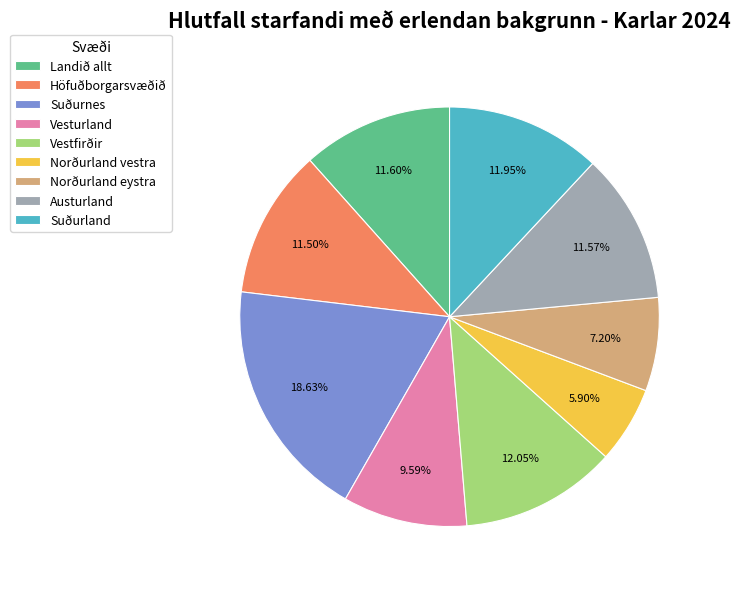

Is there any slice that represents more than half of the pie?

No